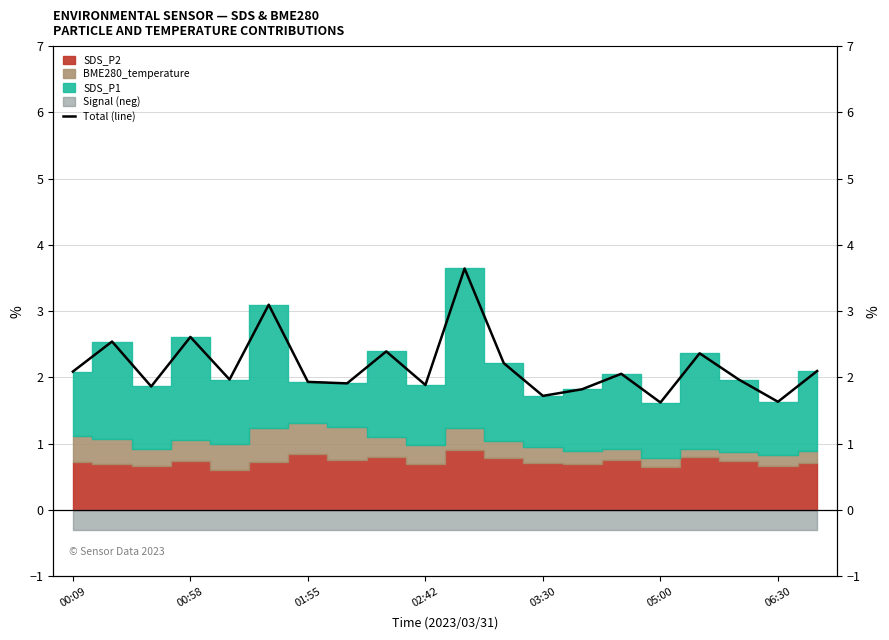

Approximately how many times larger is the value at 7 compared to 11?

0.9